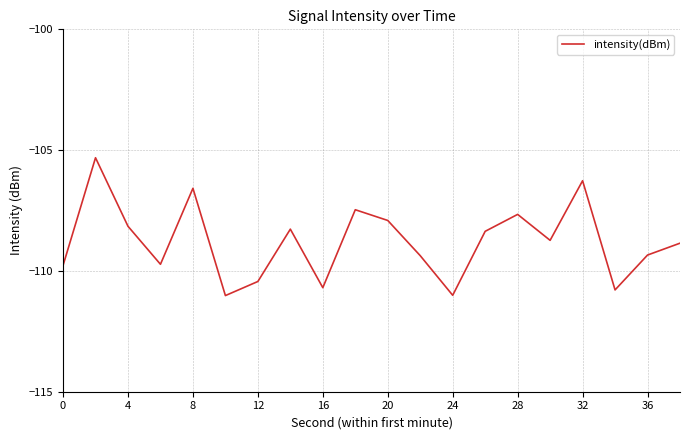

What is the minimum value shown in the chart?

-111.0